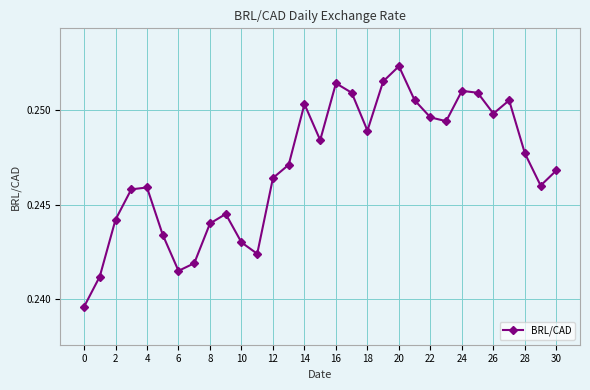

Count the values in the range 0 to 1.

31